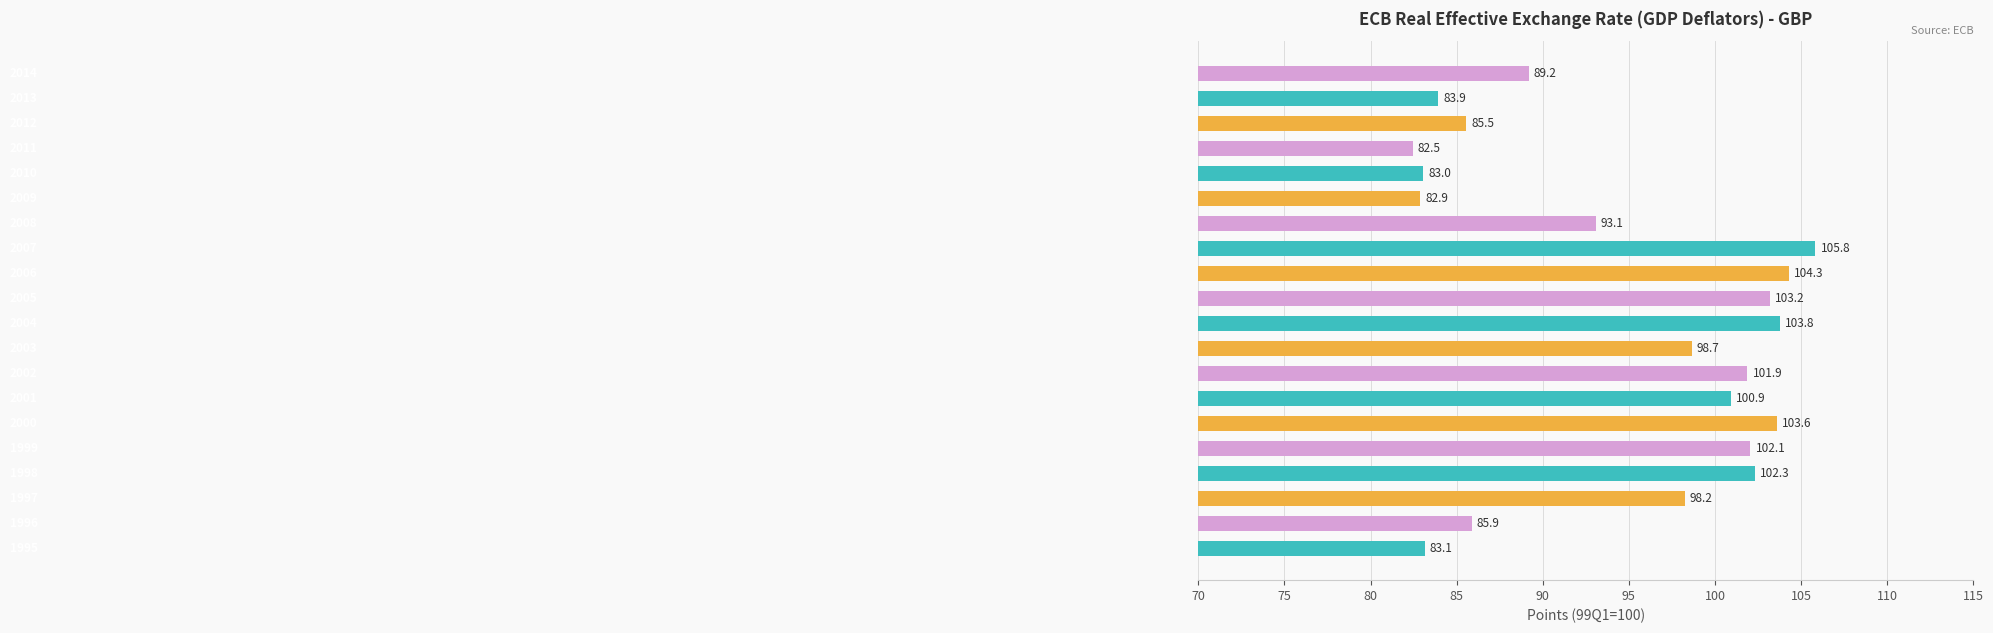

How many data points are less than 98?

9